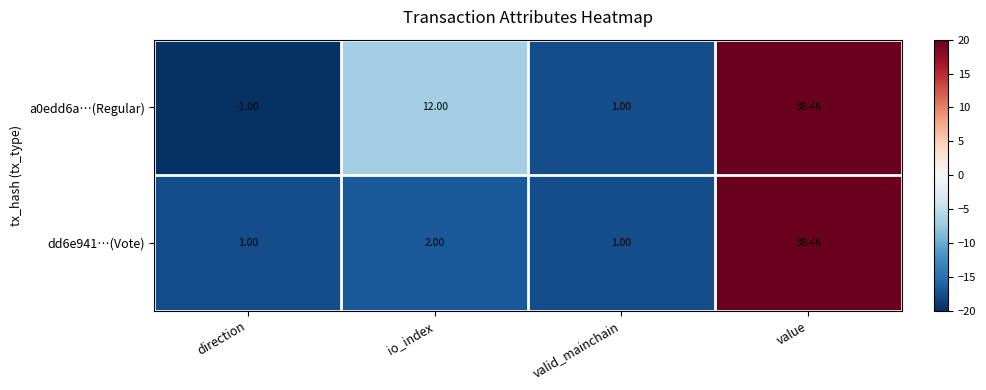

At which label does dd6e941…(Vote) reach its peak?

value